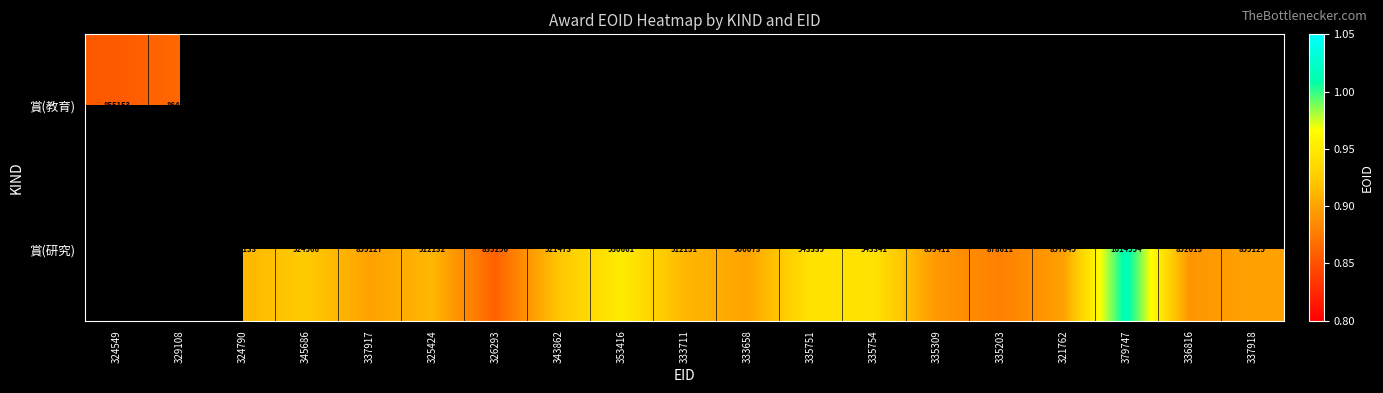

Is it true that 賞(研究) equals 878611 at 335203?

True